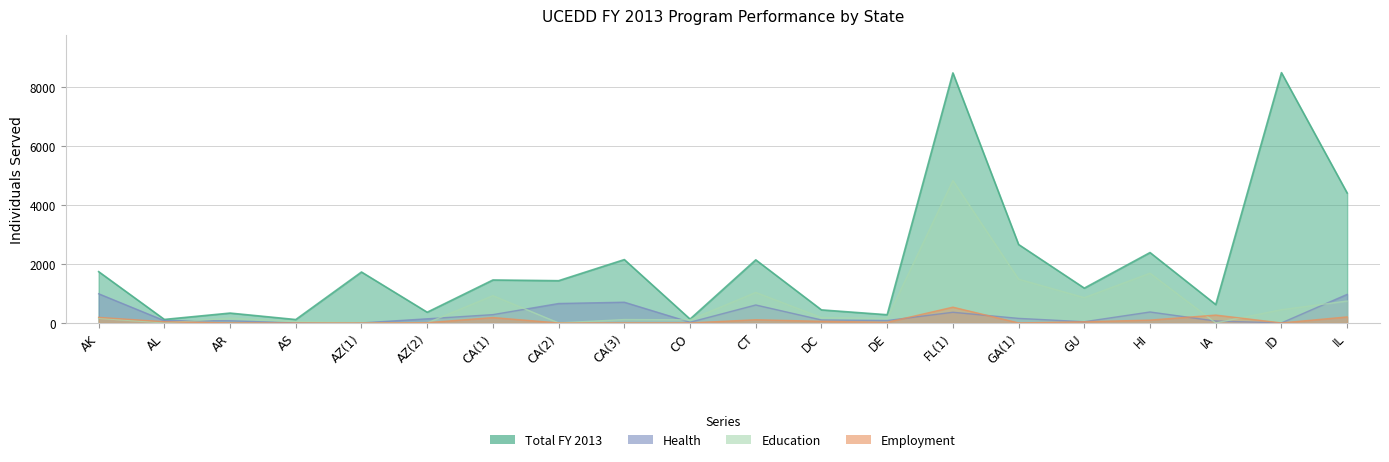

How many positive values does the Education series have?

15